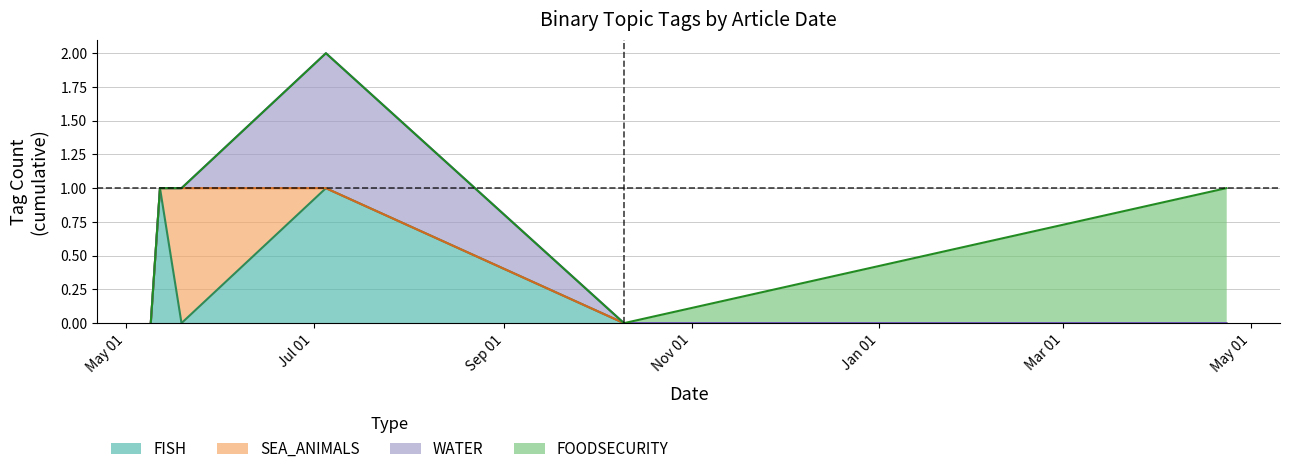

Rank the series at 2023-05-09 from lowest to highest value.

FISH, SEA_ANIMALS, WATER, FOODSECURITY